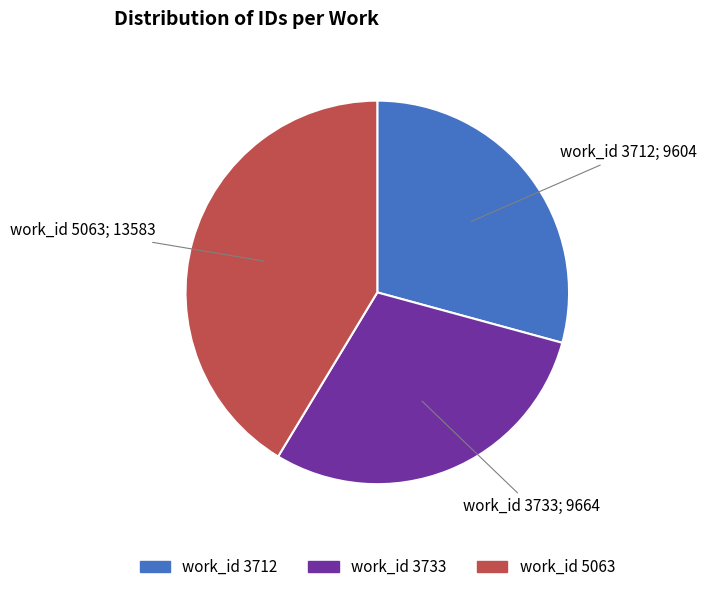

True or false: work_id 5063 accounts for 41% of the total.

True